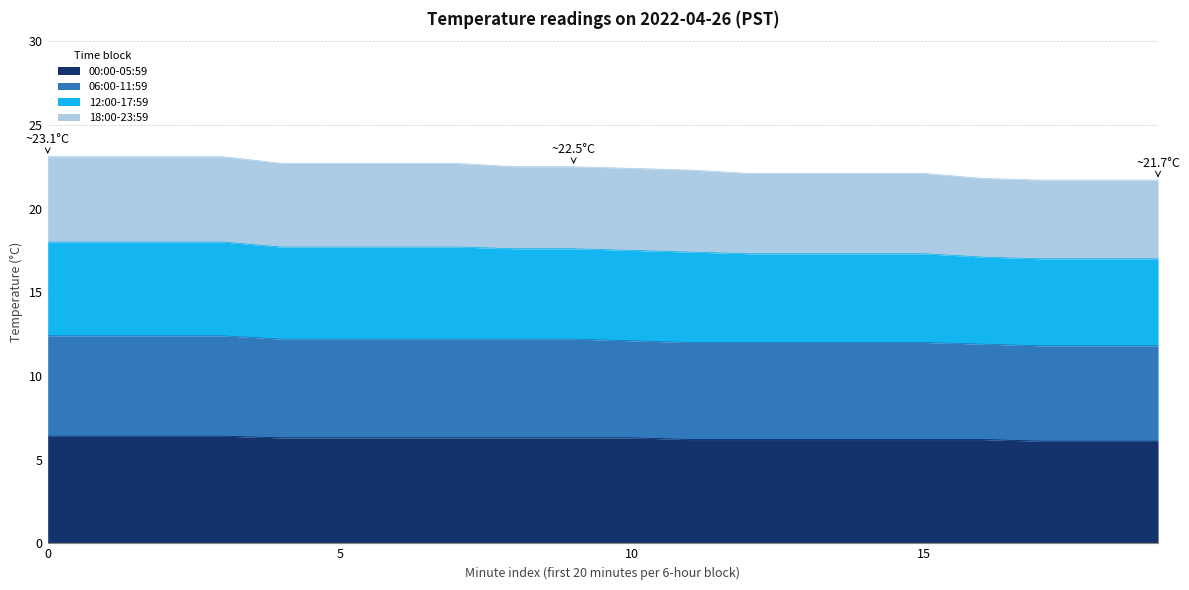

What is the lowest value of the 00:00-05:59 series?

6.1